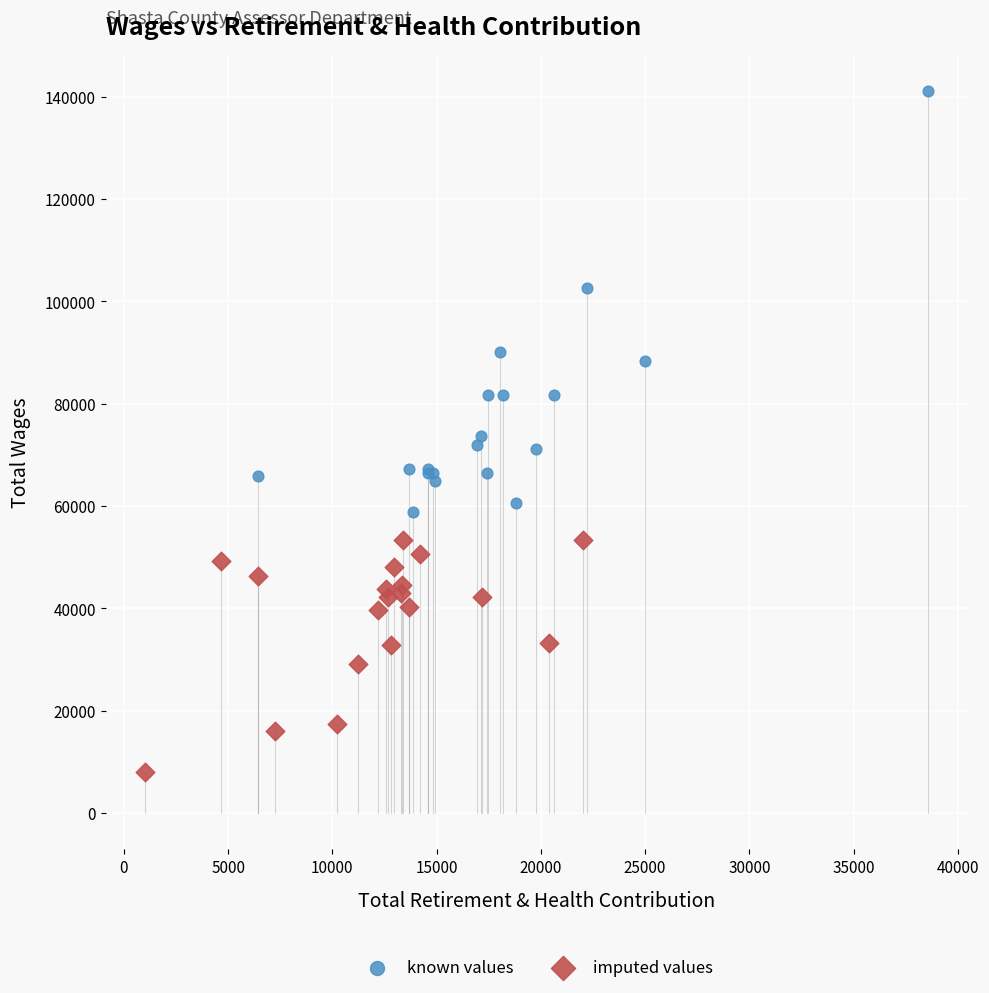

Which series has the largest Y range (max minus min)?

known values